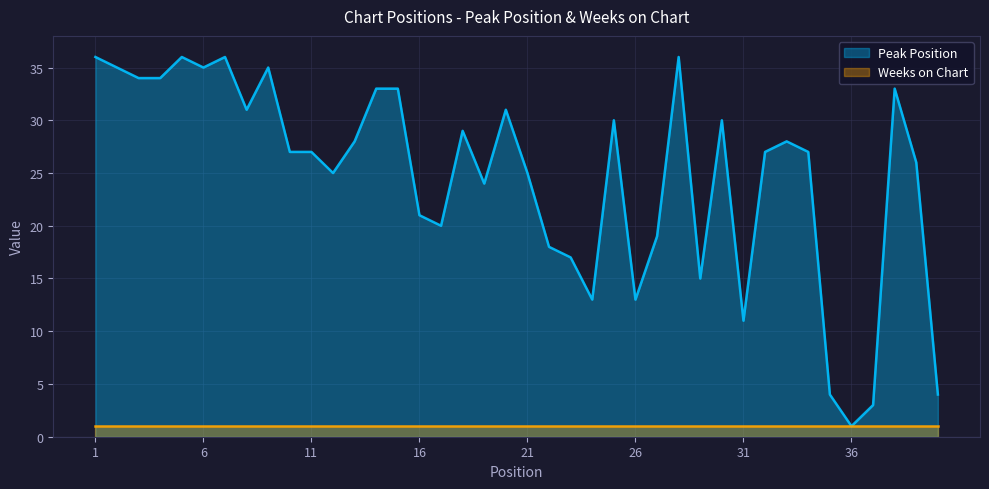

True or false: there are more than 0 points higher than both neighbors.

True